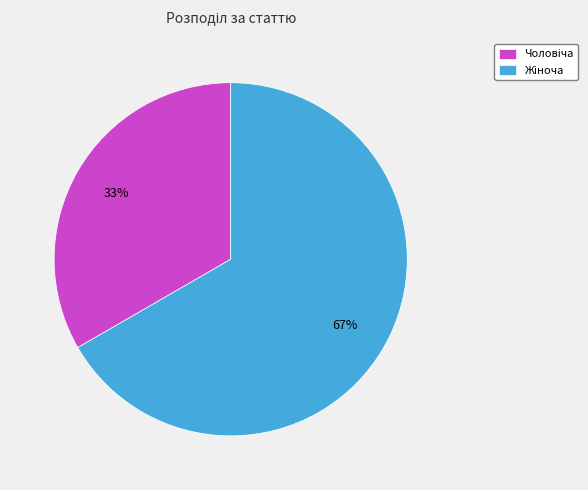

Is there any slice that represents more than half of the pie?

Yes